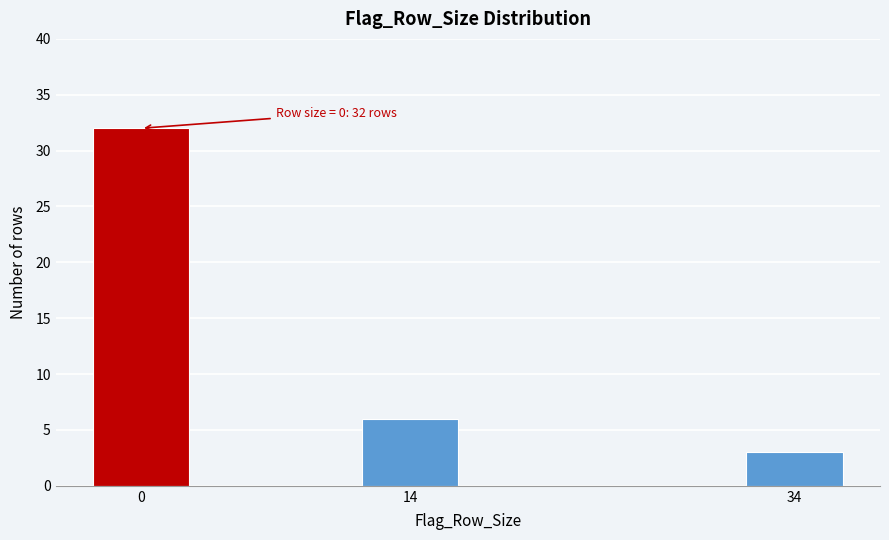

Reading left to right, transcribe all the data shown in this chart.

0=32	14=6	34=3